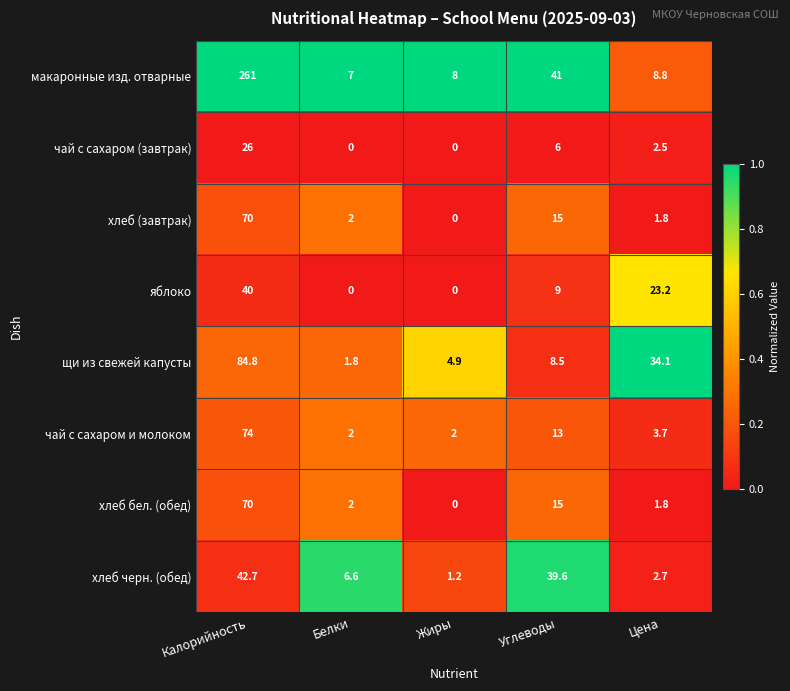

At how many categories does at least one series exceed 0?

5